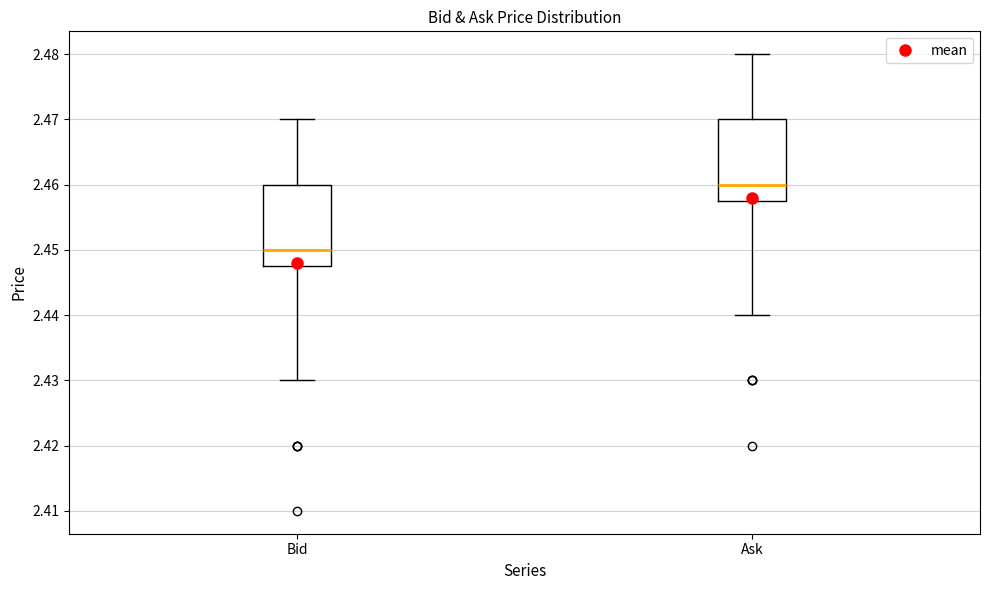

Reading left to right, transcribe this box plot: for each box, give where its median line is, the range the box spans, and where its two whiskers end, as read against the y-axis. The values are not printed on the chart, so give them approximately, as read against the axis.

Bid: median 2.450, box 2.448 to 2.460, whiskers 2.430 to 2.470
Ask: median 2.460, box 2.458 to 2.470, whiskers 2.440 to 2.480